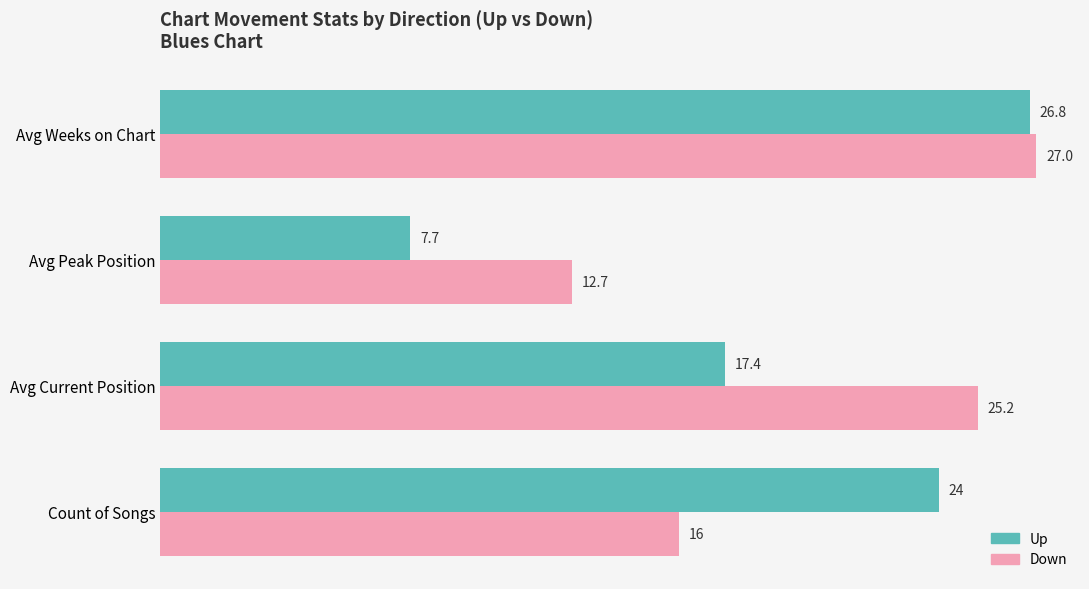

What is the sum of all Down values?

80.9